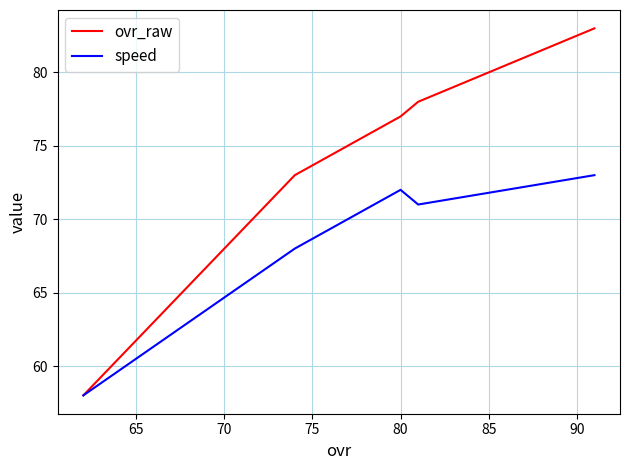

Which series has the widest spread of values?

ovr_raw